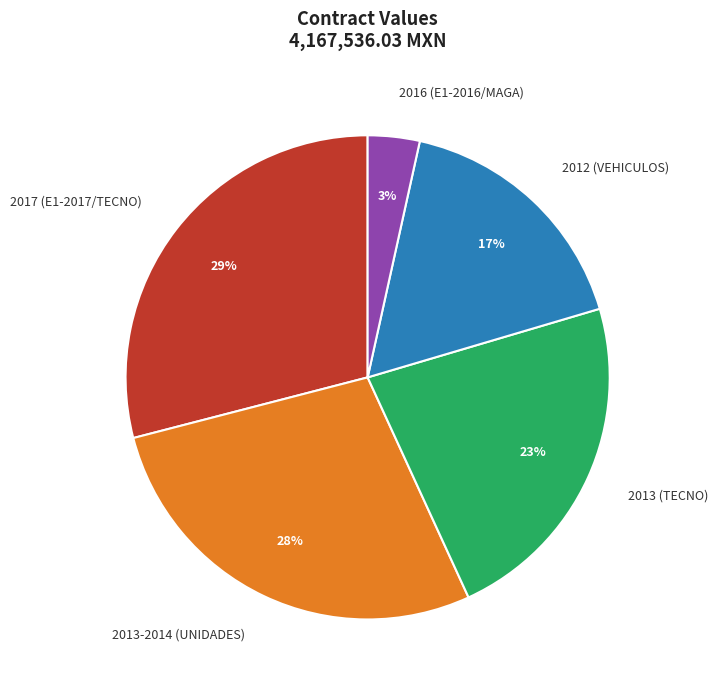

Which slice is the smallest?

2016 (E1-2016/MAGA)